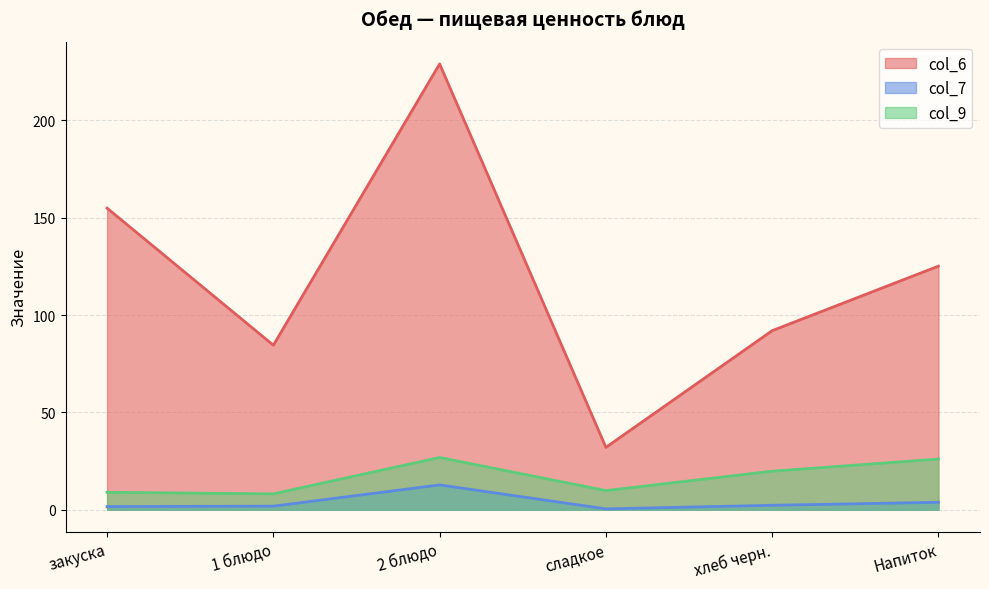

At which category is the sum across all series the highest?

2 блюдо